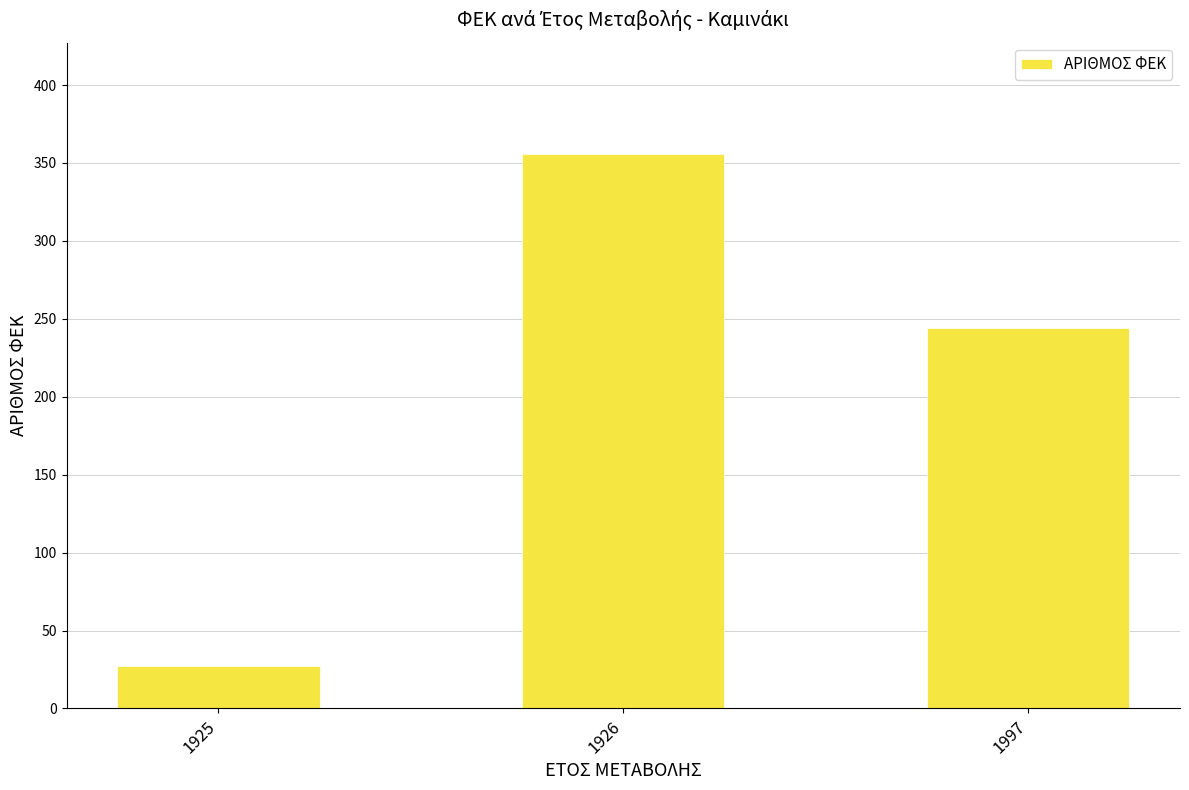

List the labels in order of value, largest first.

1926, 1997, 1925